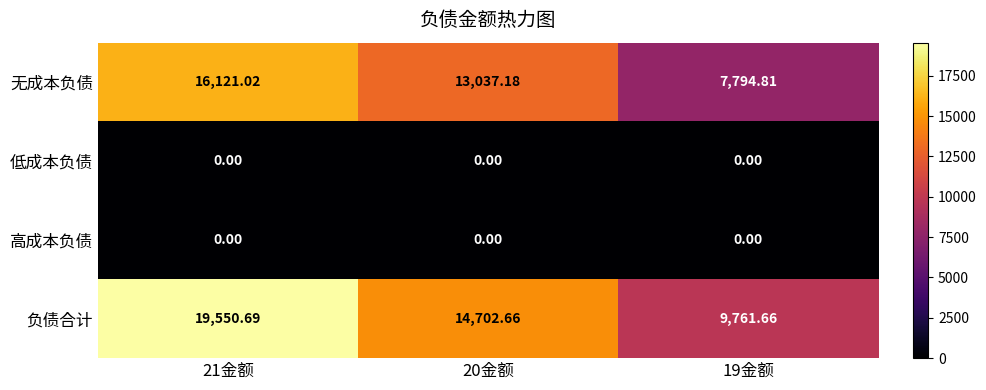

Is the value of 低成本负债 at 20金额 greater than the value of 无成本负债 at 19金额?

No